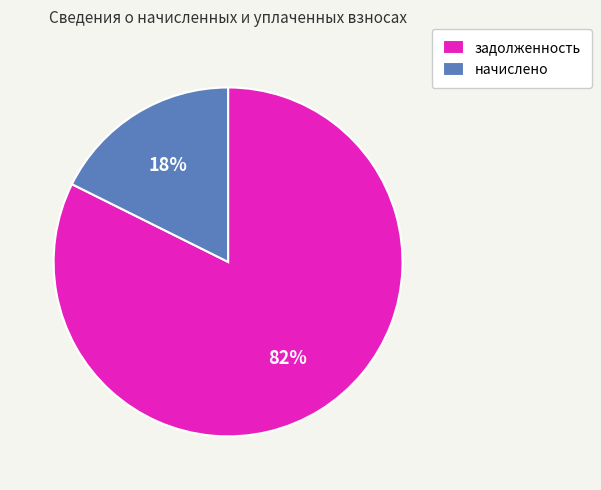

Rank the categories by value from lowest to highest.

начислено, задолженность